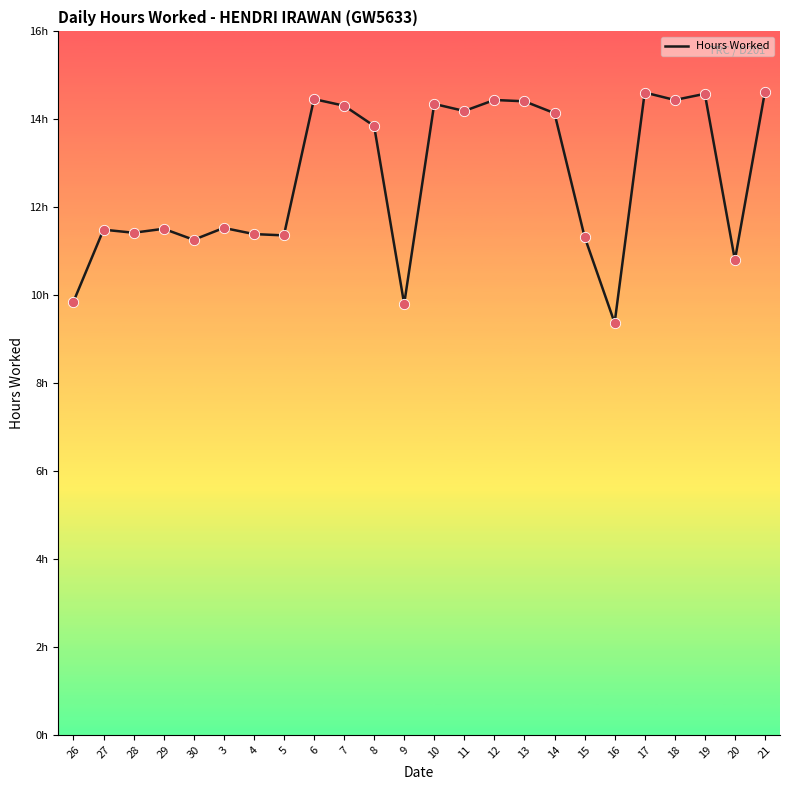

Approximately how many times larger is the value at 15 compared to 13?

0.8